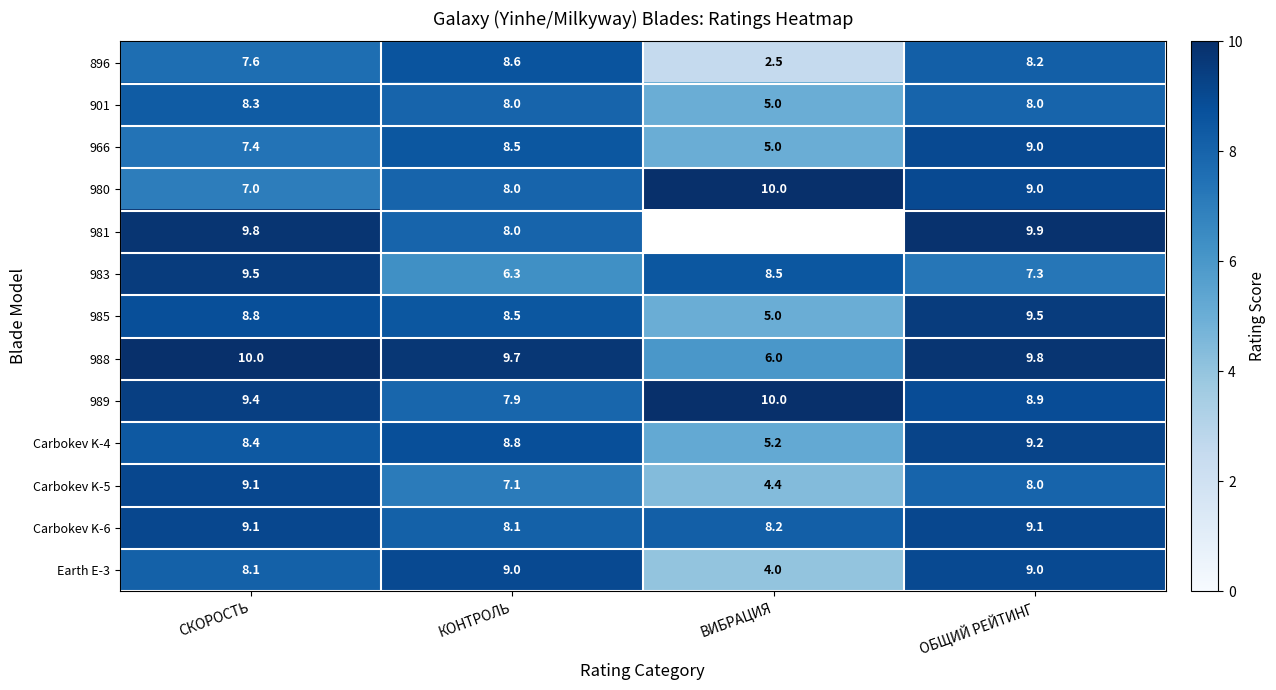

What is the difference between the second highest and minimum values in the 983 series?

2.2